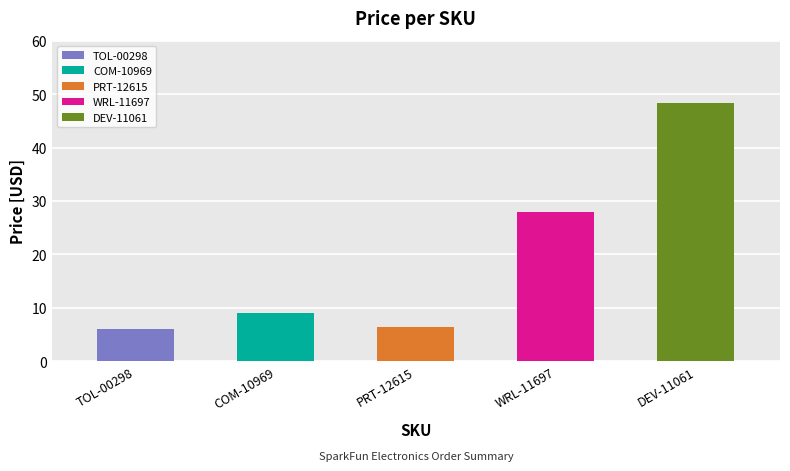

What is the difference between the maximum and minimum values?

42.4